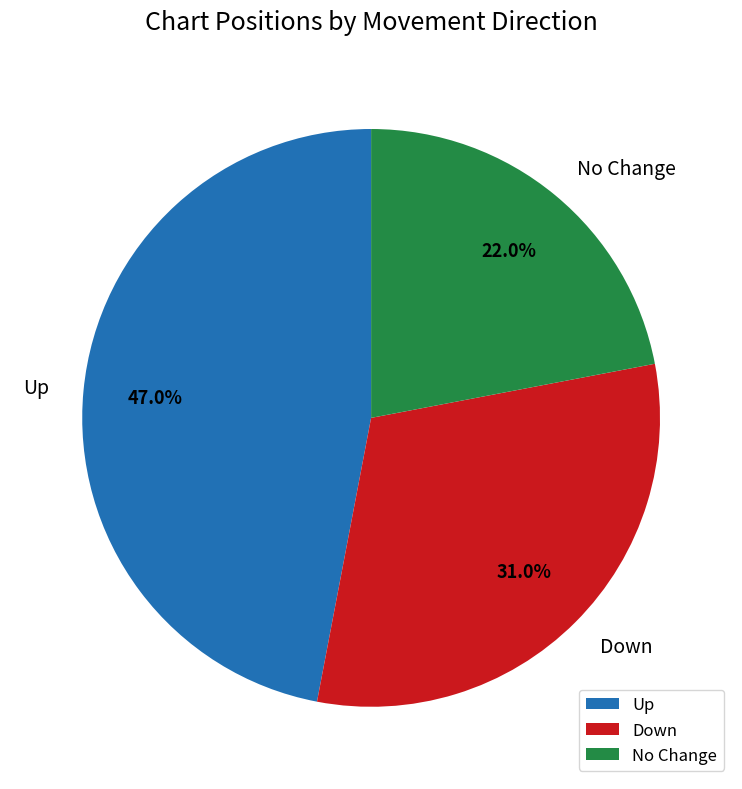

Do Down and No Change together represent more than half of the pie?

Yes